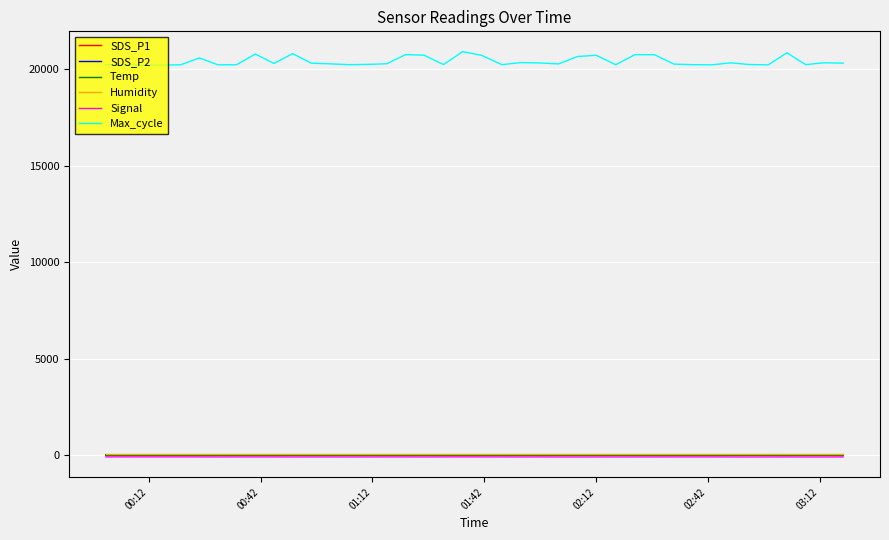

What is the average value of the Max_cycle series?

20402.1